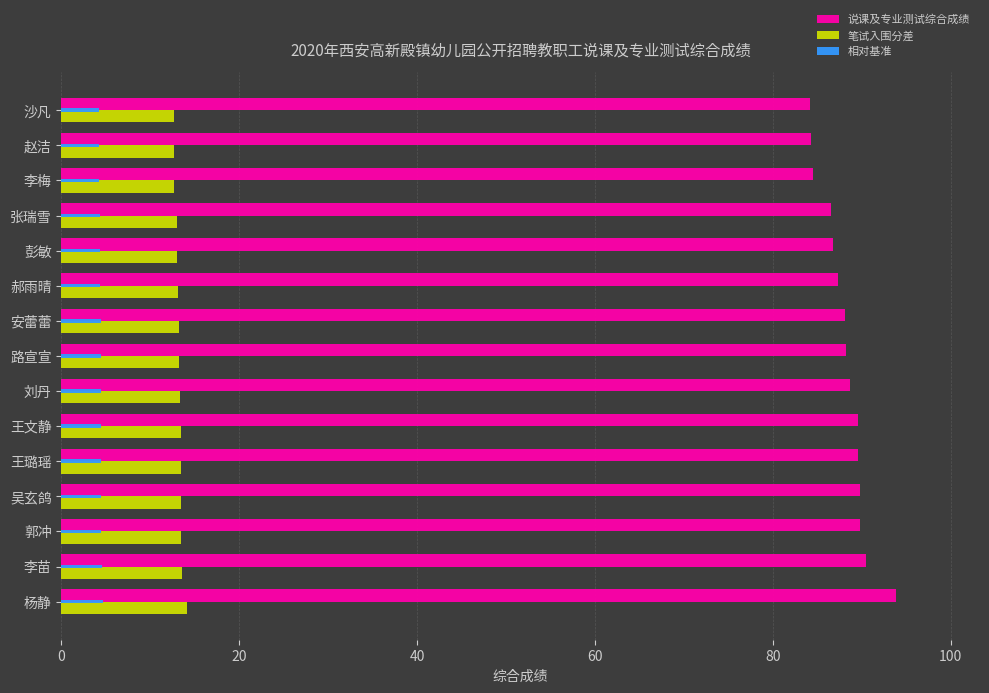

Read the 说课及专业测试综合成绩 value at 吴玄鸽.

89.8